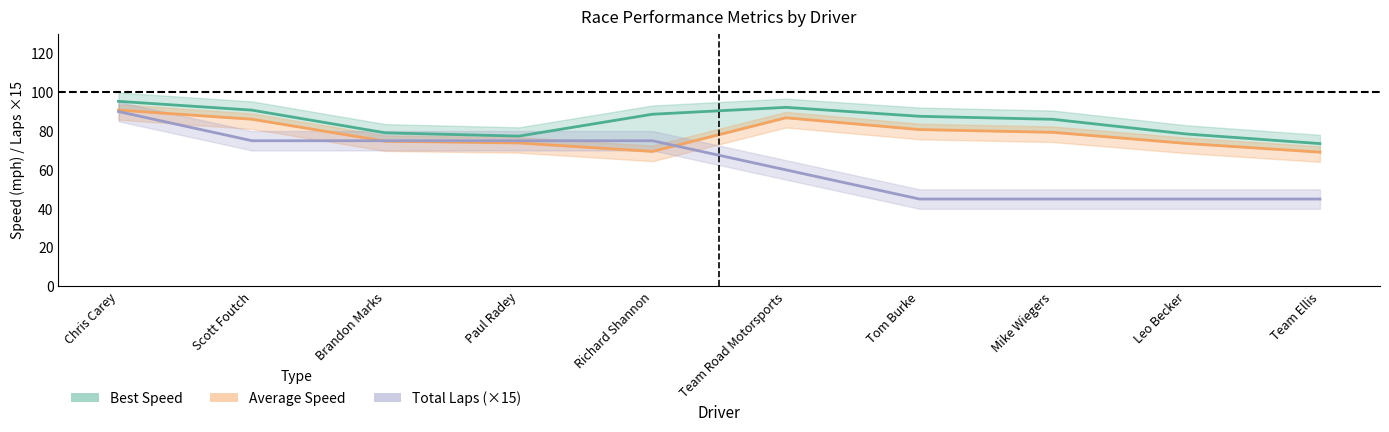

Rank the categories by Total Laps value from lowest to highest.

Tom Burke, Mike Wiegers, Leo Becker, Team Ellis, Team Road Motorsports, Scott Foutch, Brandon Marks, Paul Radey, Richard Shannon, Chris Carey